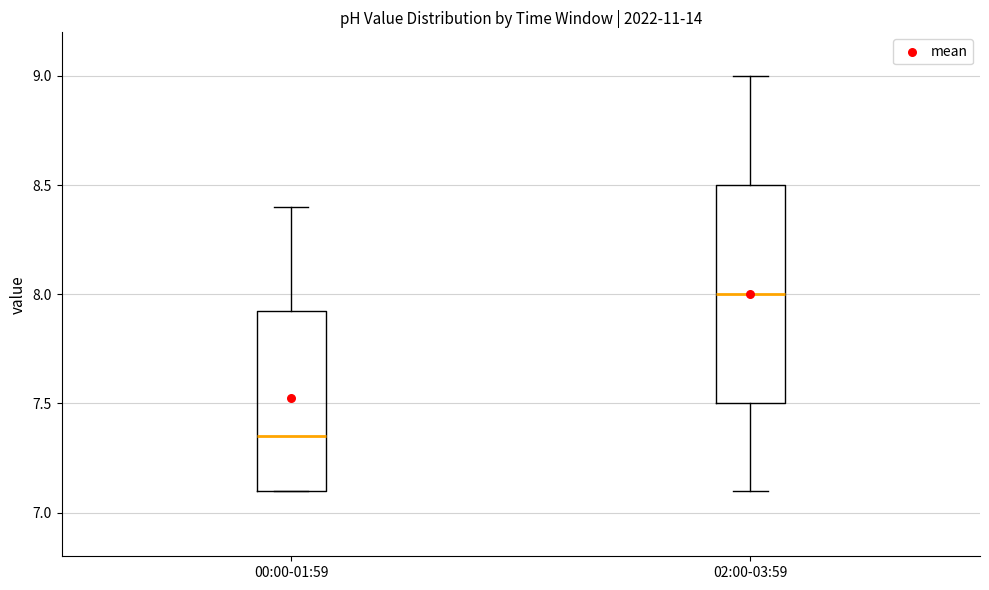

Which box's median line is the highest?

02:00-03:59